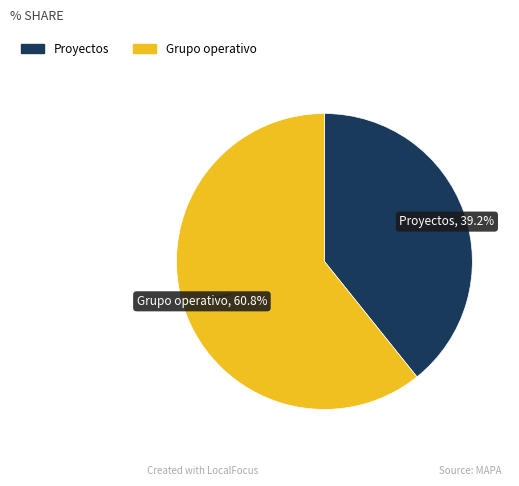

How many slices are in this pie chart?

2